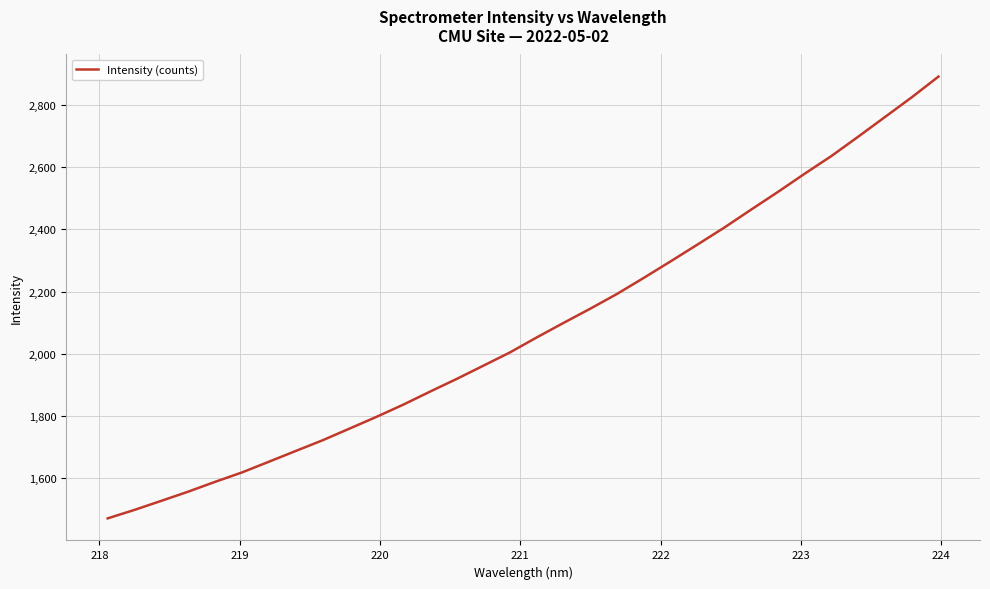

True or false: the data has more than 2 interior local peaks.

False